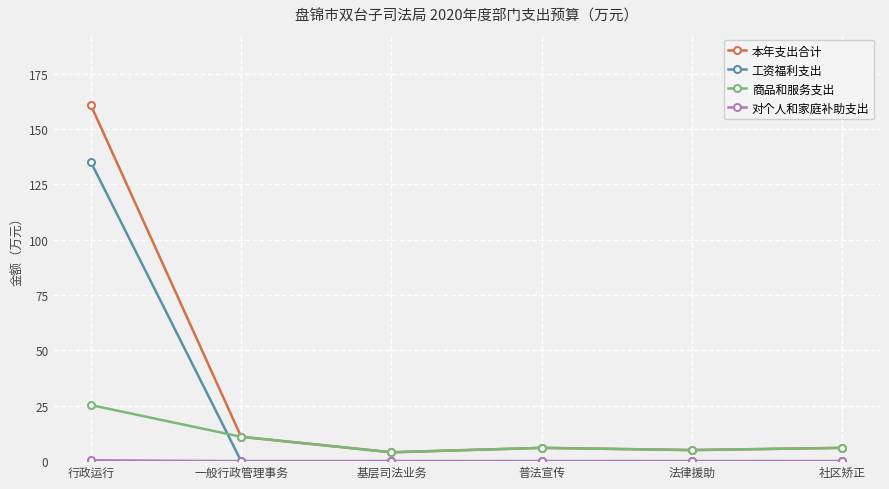

What is the label of the 3rd point from the right?

普法宣传